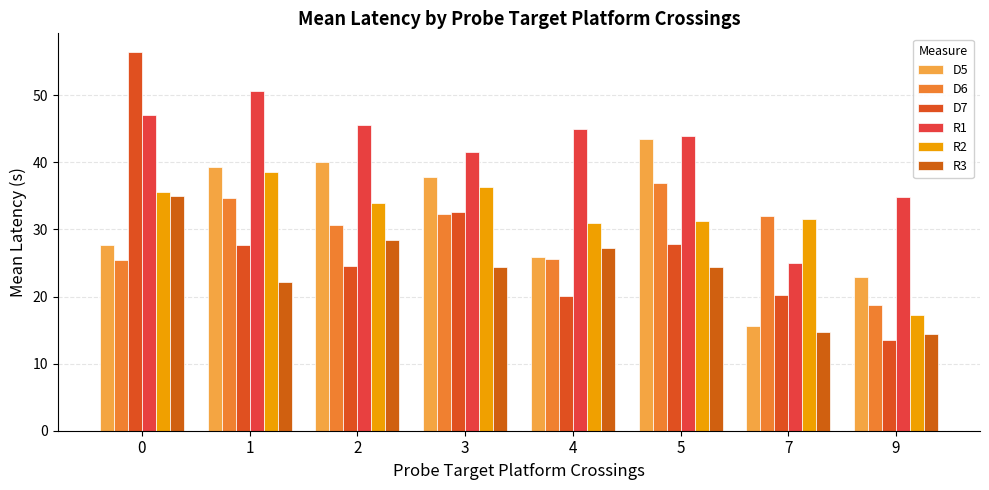

Are the bars horizontal?

No